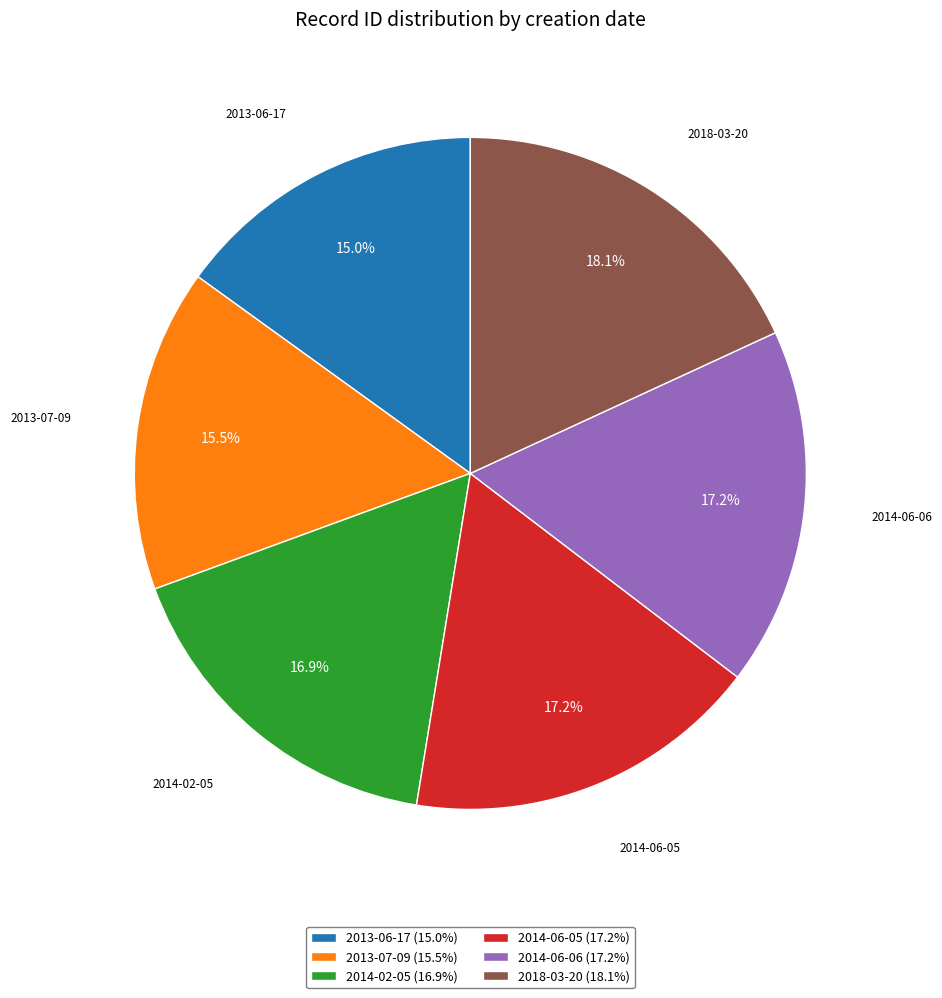

To the nearest percent, what is the combined percentage of 2014-02-05 and 2014-06-06?

34%